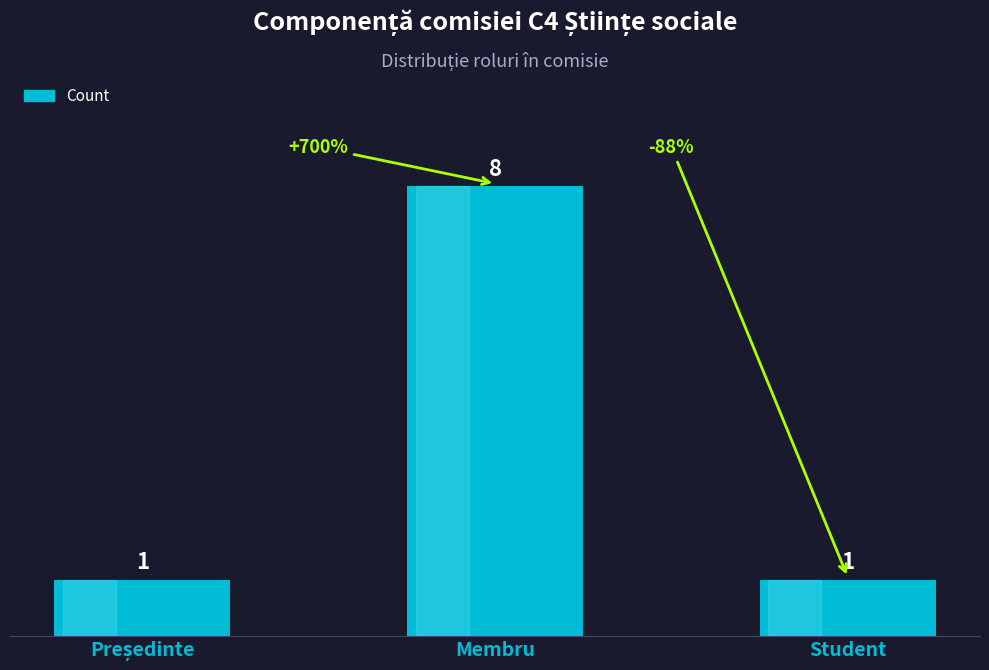

What is the maximum value shown in the chart?

8